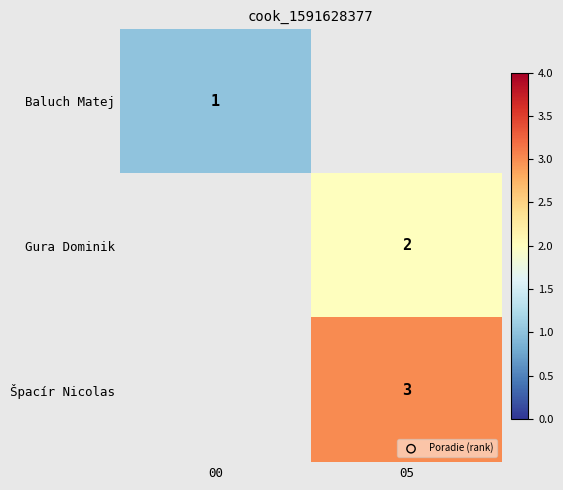

What is the smallest value displayed?

1.0